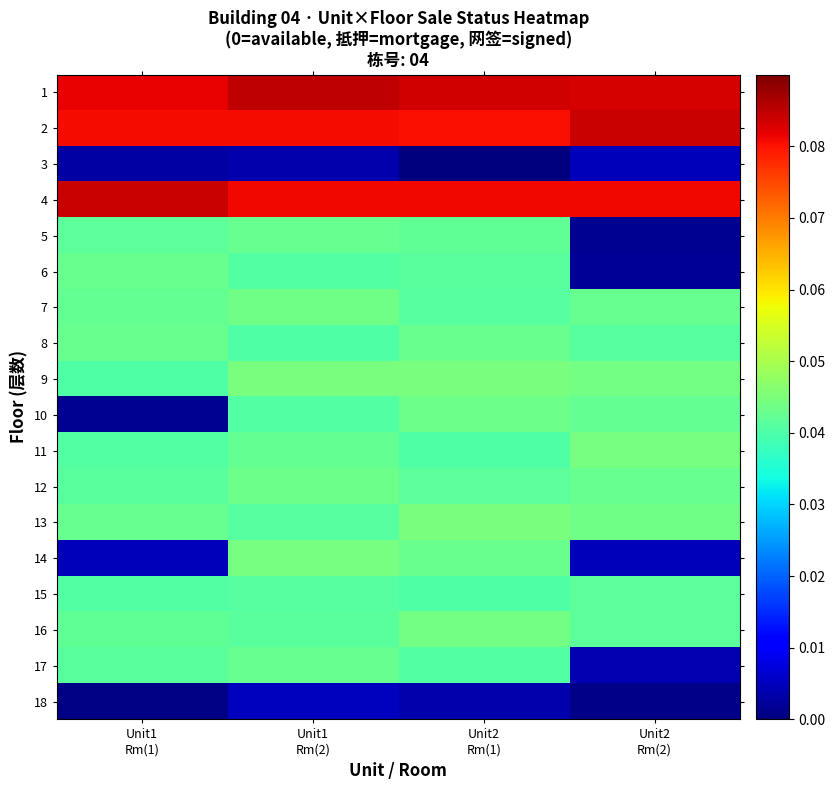

At which category is the sum across all series the highest?

Unit1
Rm(2)